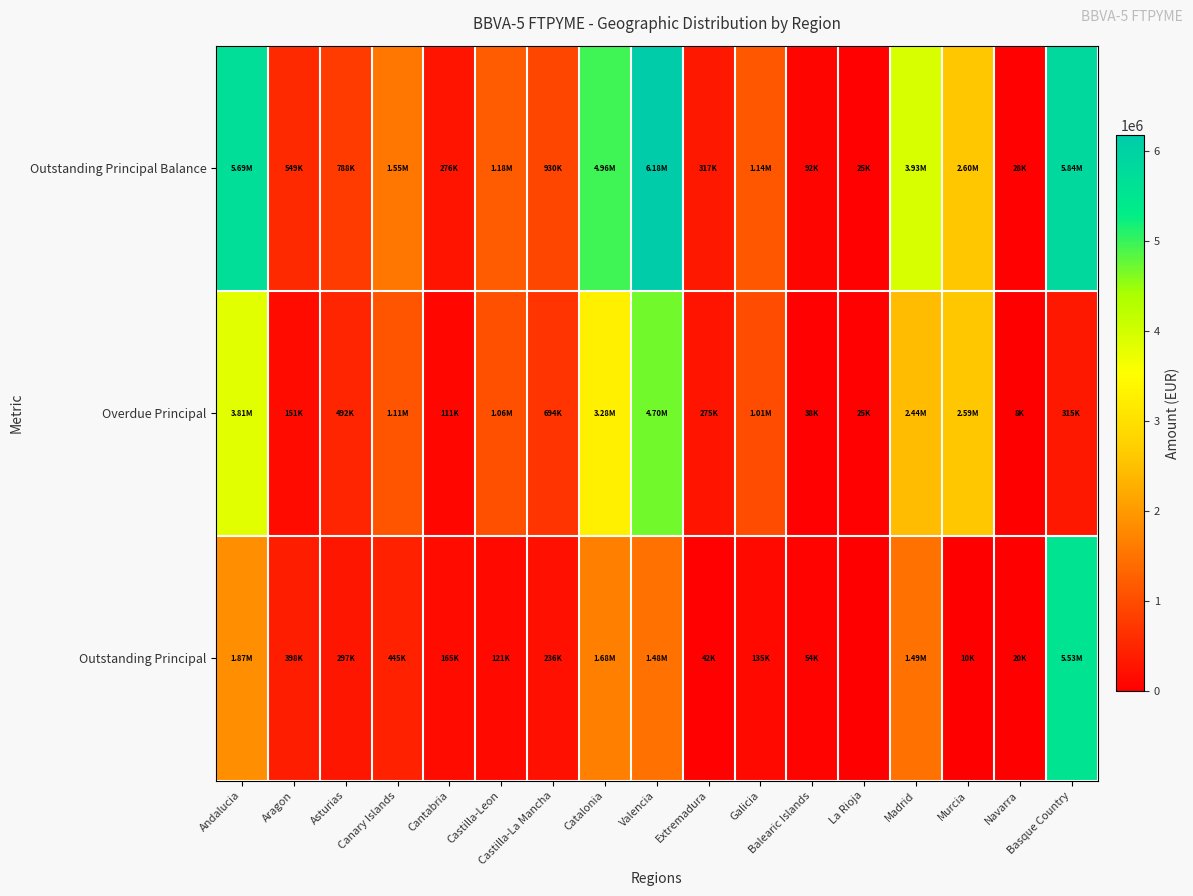

What is the total value across all series at Asturias?

1576755.2